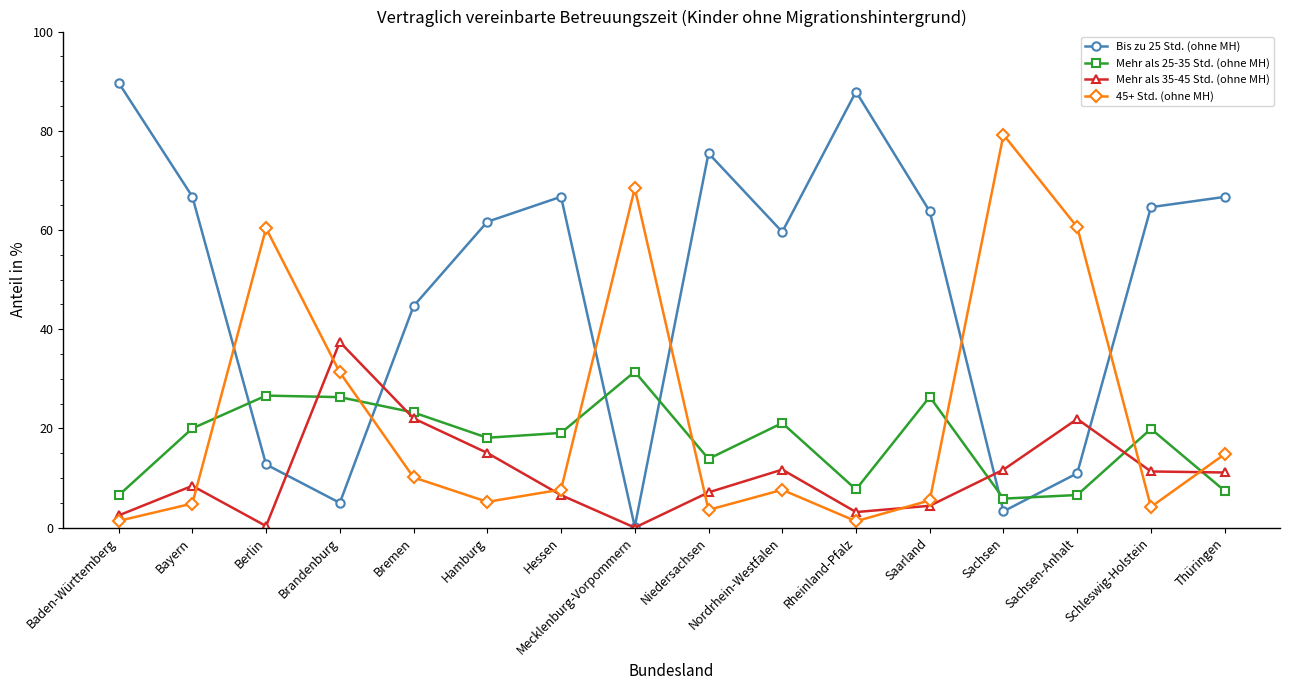

Which category has the highest value in the 45+ Std. (ohne MH) series?

Sachsen